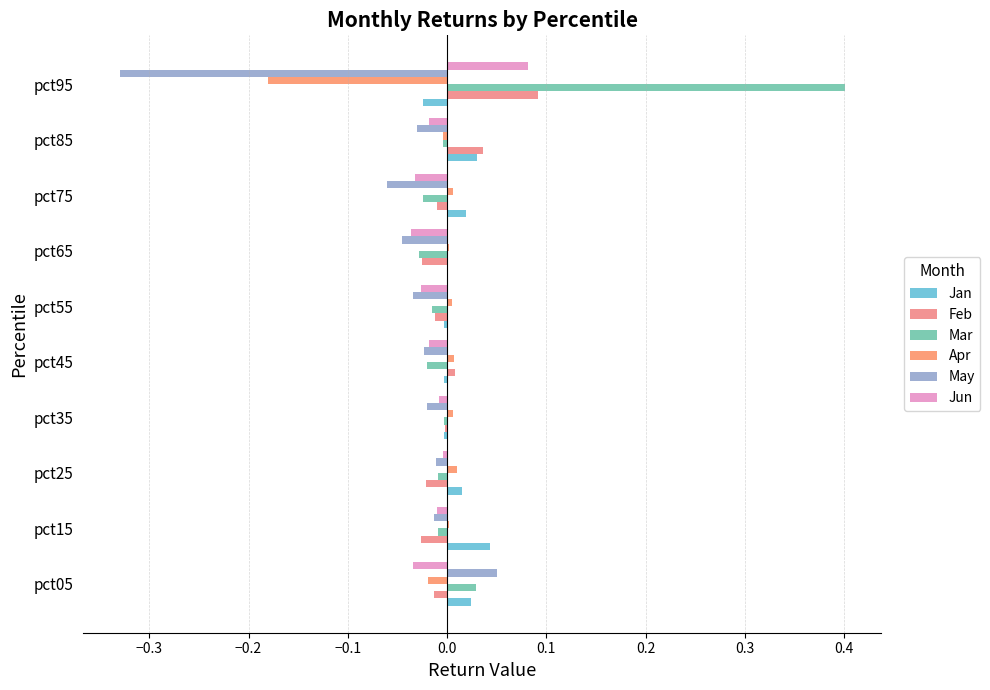

Count the number of data series in this chart.

6